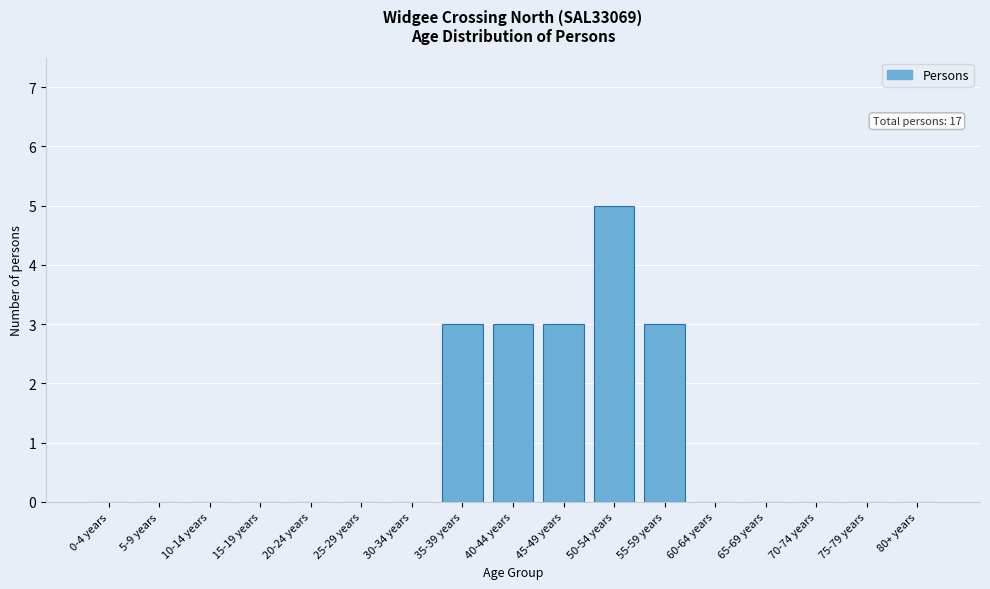

Reading left to right, what are all the values shown in this chart?

0-4 years=0	5-9 years=0	10-14 years=0	15-19 years=0	20-24 years=0	25-29 years=0	30-34 years=0	35-39 years=3	40-44 years=3	45-49 years=3	50-54 years=5	55-59 years=3	60-64 years=0	65-69 years=0	70-74 years=0	75-79 years=0	80+ years=0